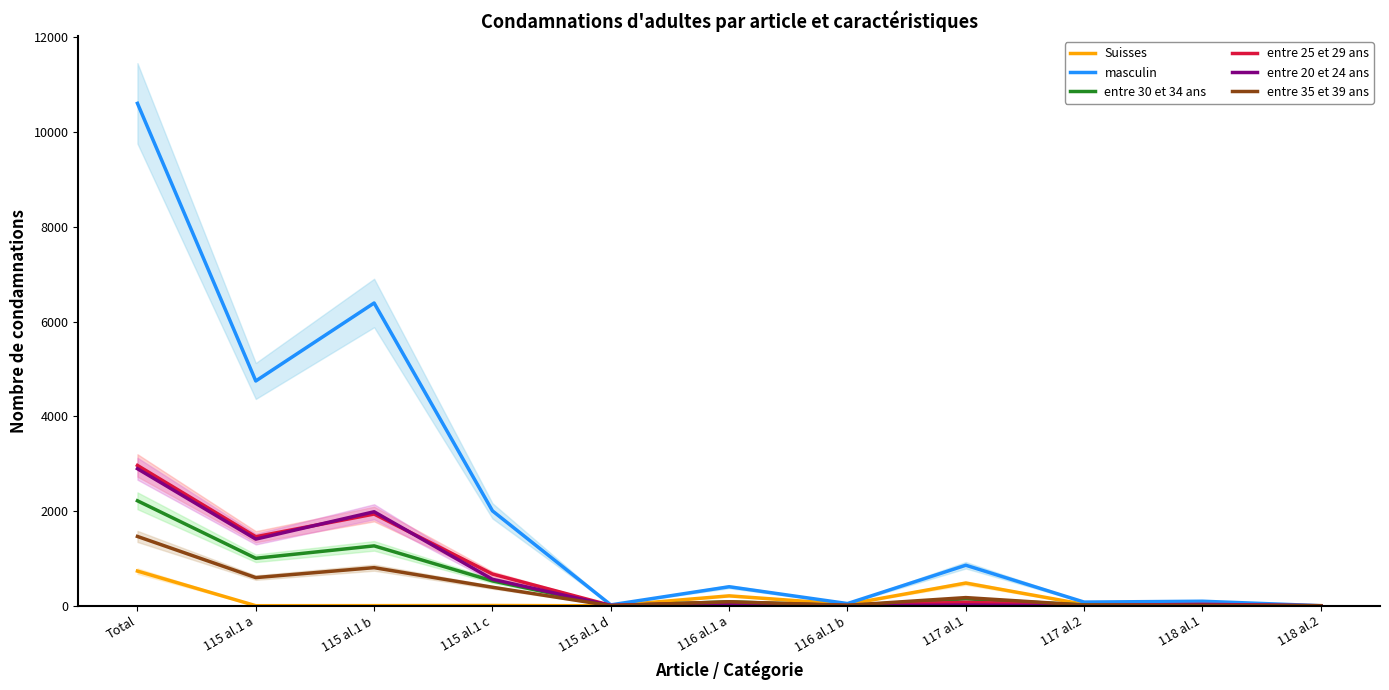

Which series has the widest spread of values?

masculin